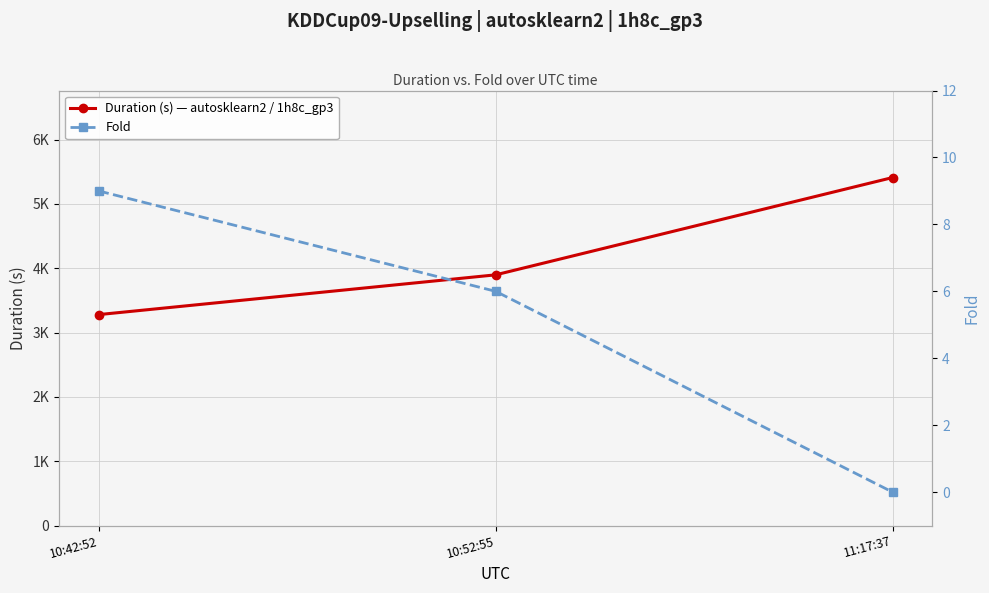

Does the chart have visible grid lines?

Yes